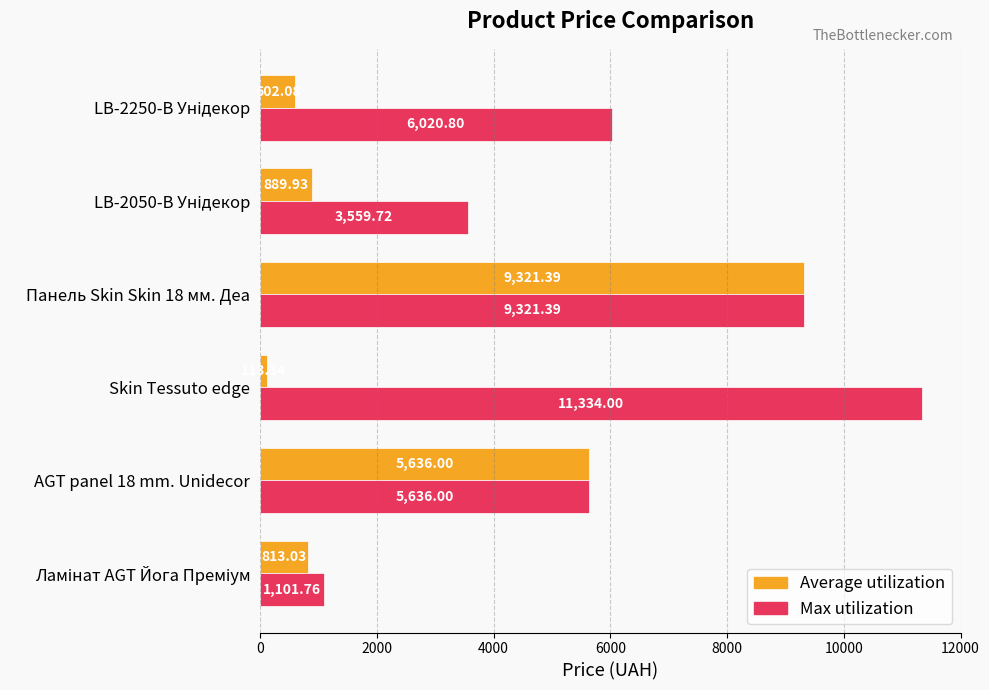

Which series has the widest spread of values?

Max utilization